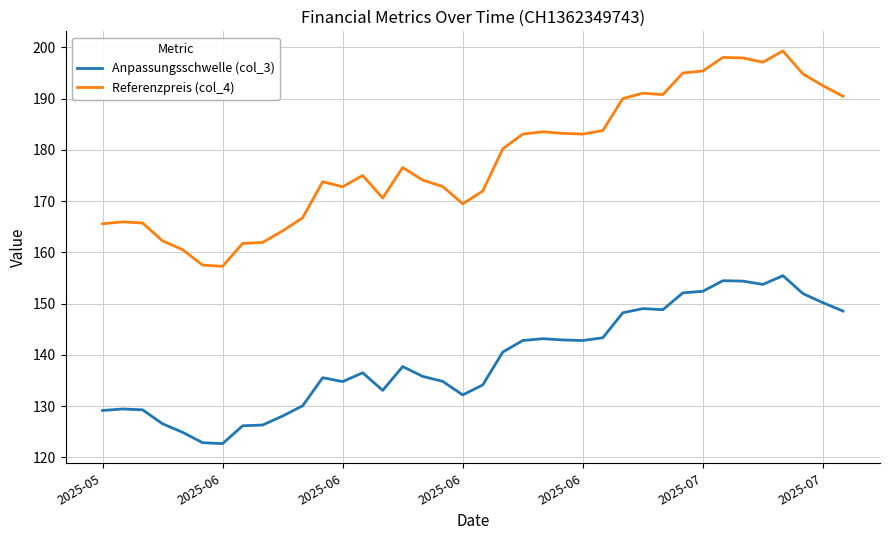

True or false: Referenzpreis (col_4) and Anpassungsschwelle (col_3) cross at least once.

False